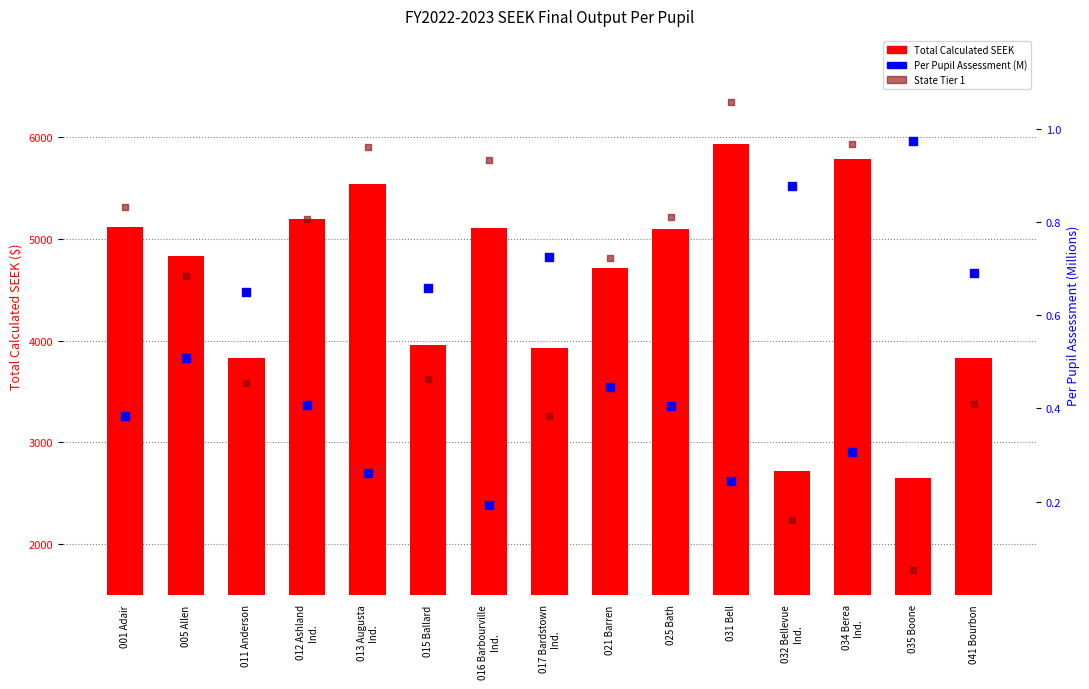

Is the value of State Tier 1 at 005 Allen greater than the value of Total Calculated SEEK at 034 Berea
Ind.?

No